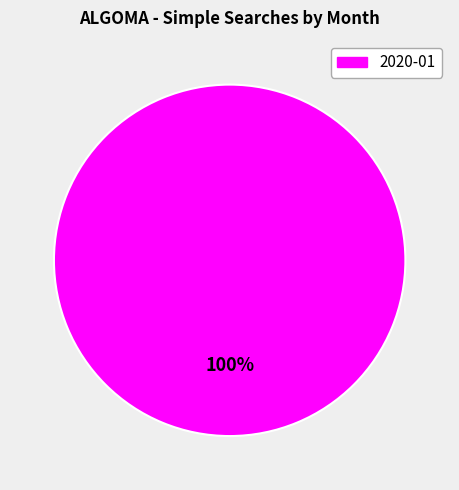

Is there a majority slice in this chart?

Yes